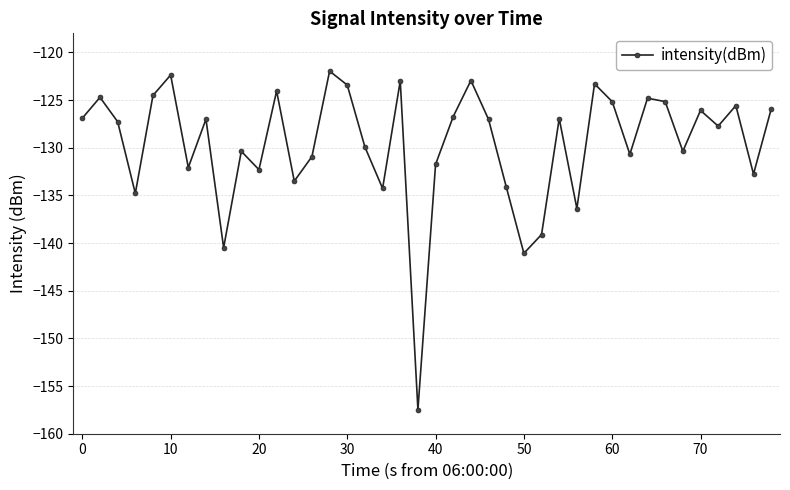

What is the maximum value shown in the chart?

-122.0